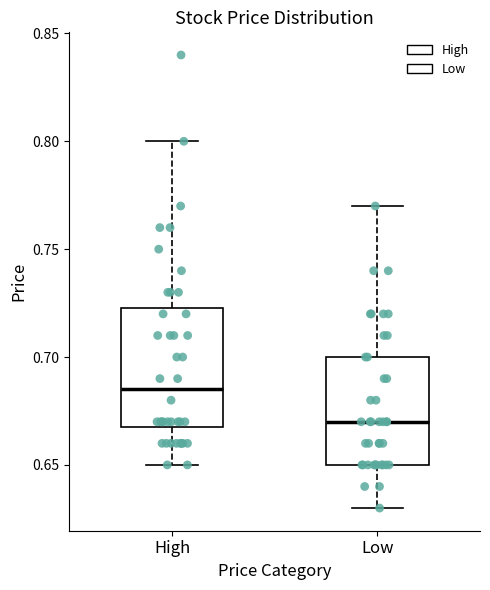

Which box is the tallest, from its lower edge to its upper edge?

High